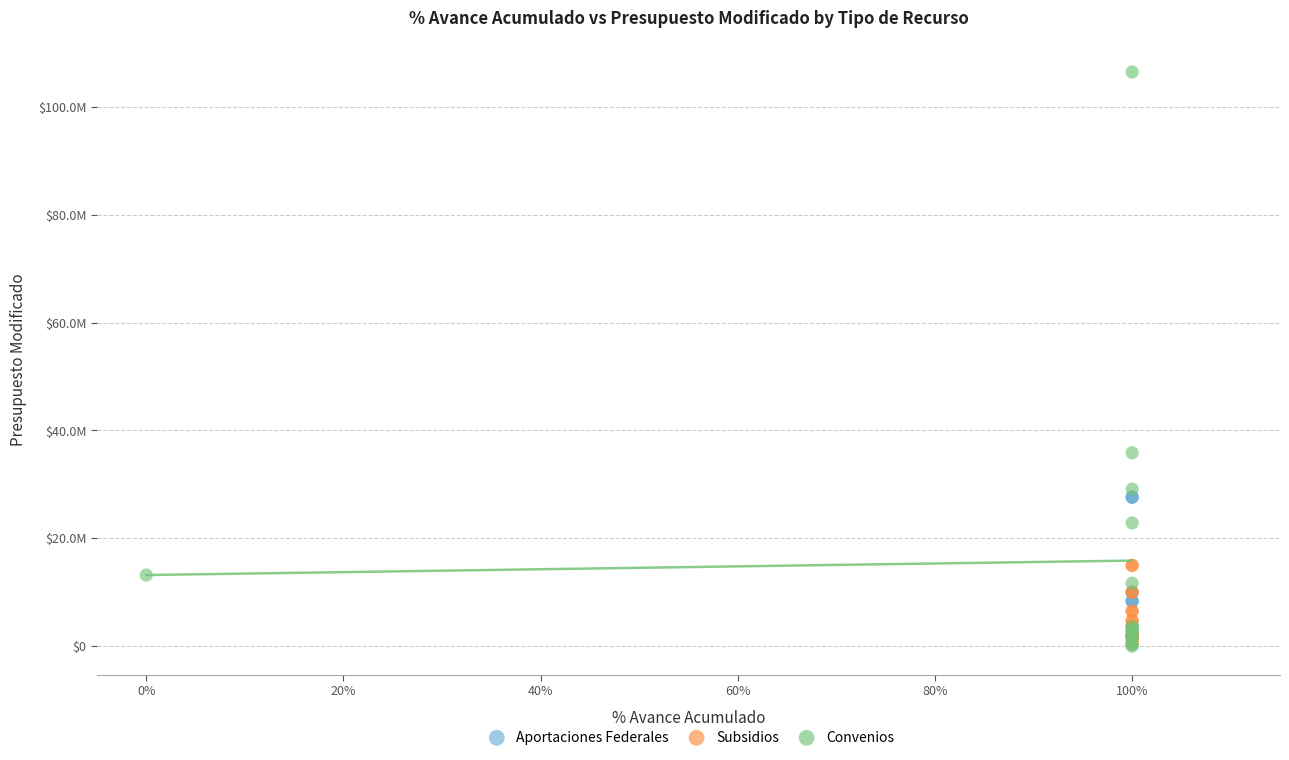

What are all the series names shown in the legend?

Aportaciones Federales, Subsidios, Convenios